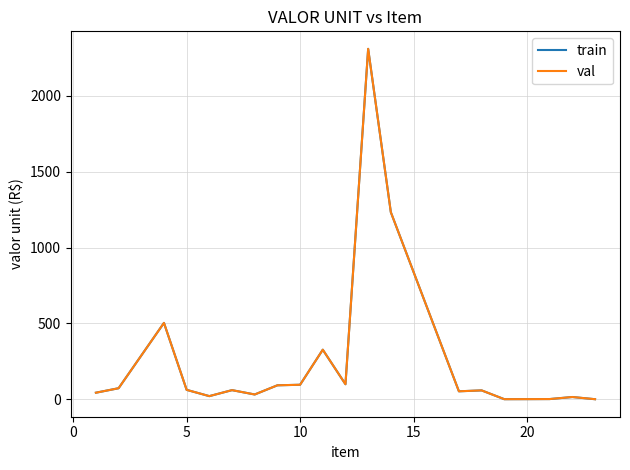

Which series has the widest spread of values?

train